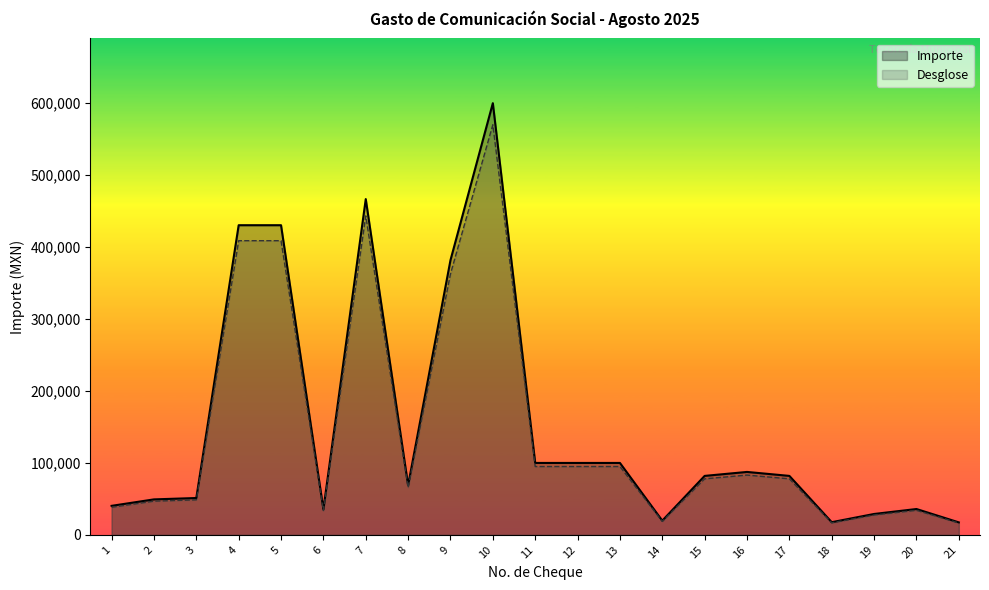

Count the number of categories in the chart.

21